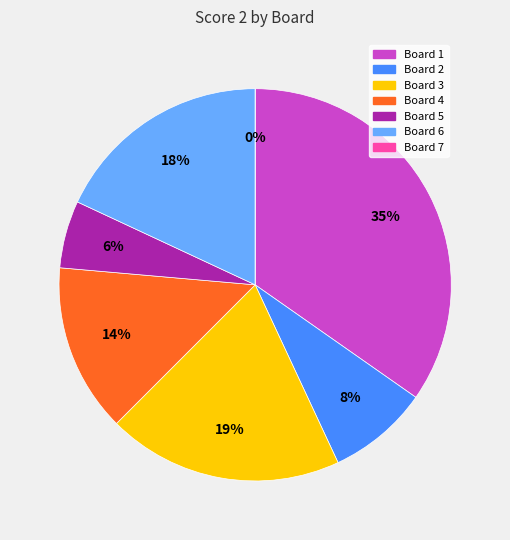

The Board 1 slice represents 35% of the pie. True or false?

True